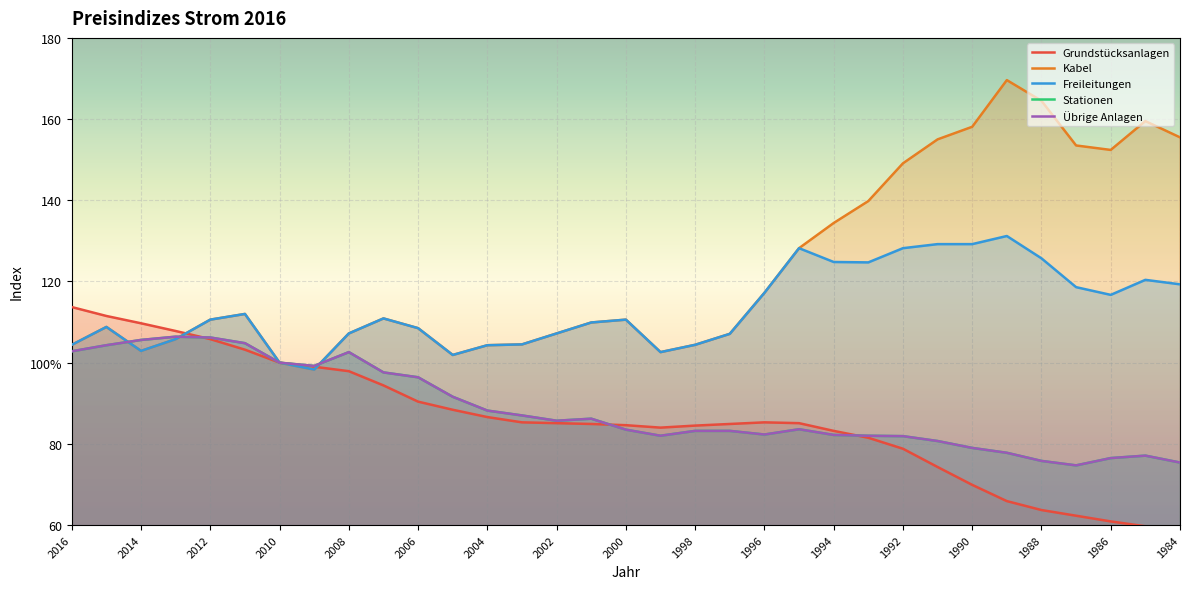

Between 1984 and 1990, which is larger?

1990